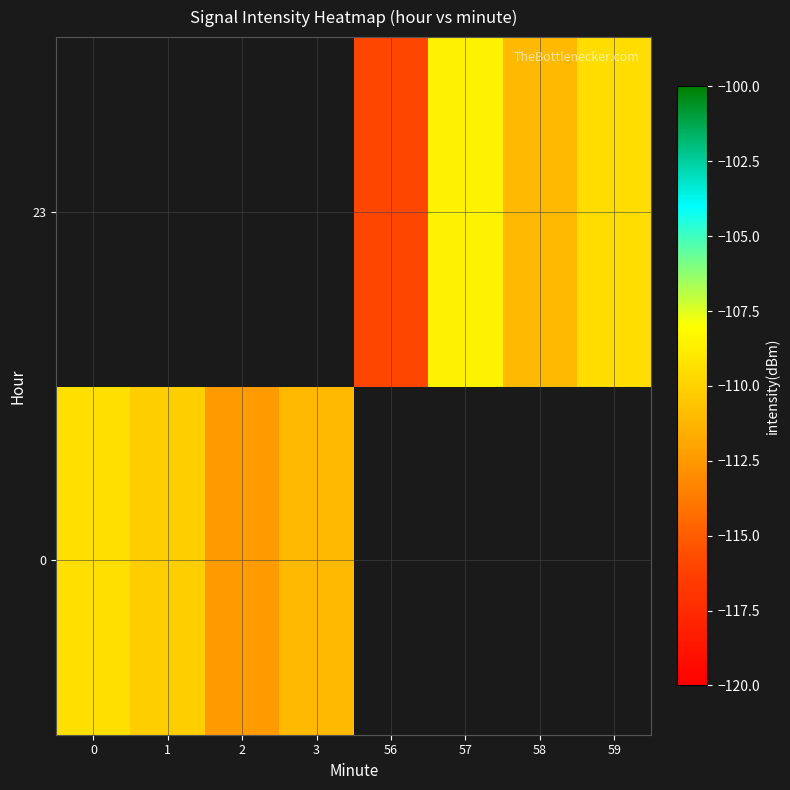

True or false: 23 has a value of -35.6 at 59.

False